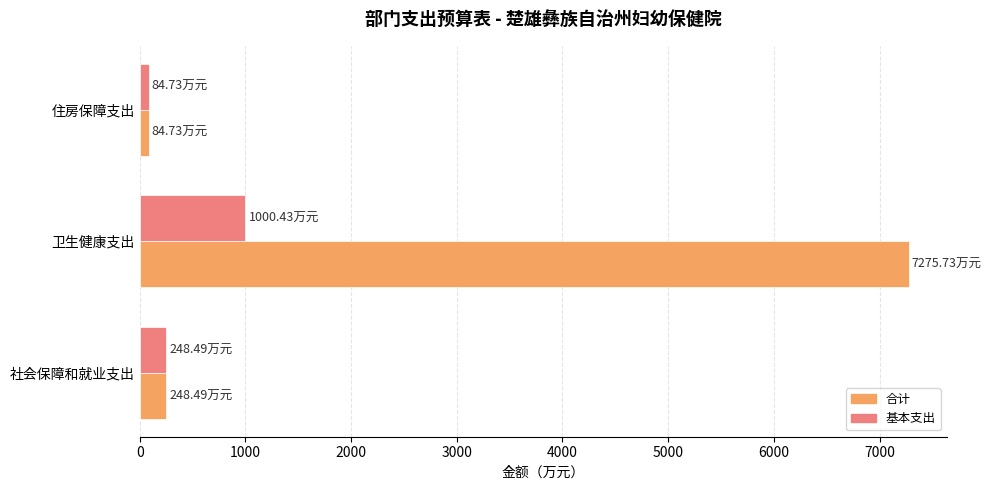

Where is 合计 nearest to the value 3680?

社会保障和就业支出